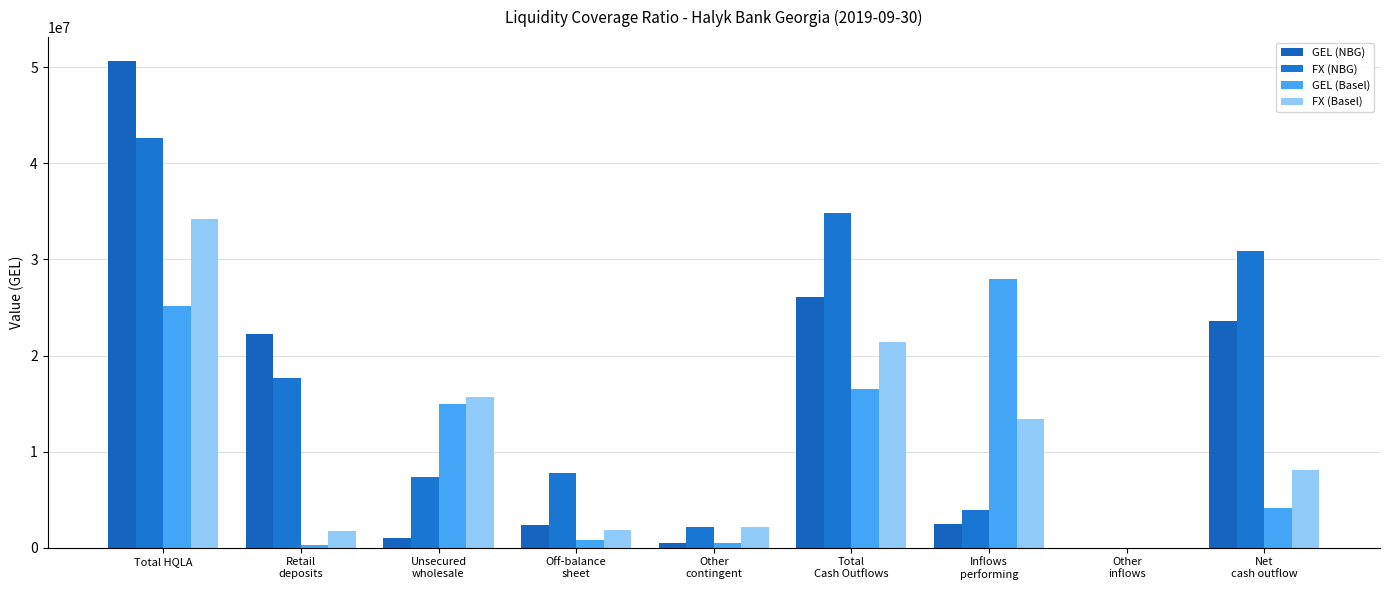

How many data points in GEL (NBG) are above 2435513?

5